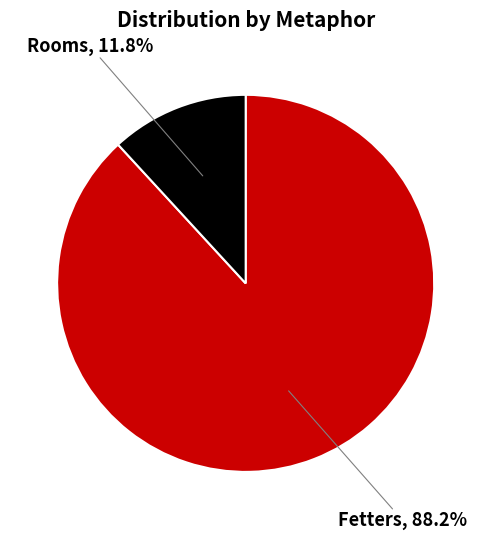

Is there a majority slice in this chart?

Yes